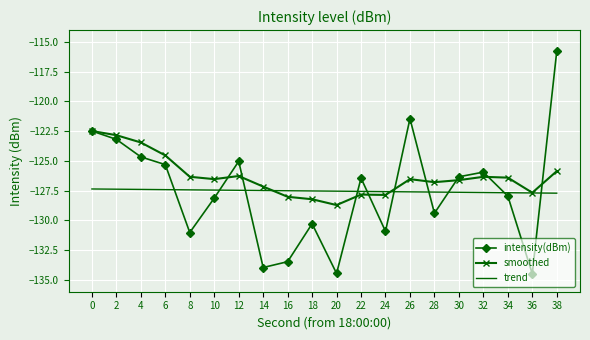

Which series has the widest spread of values?

intensity(dBm)